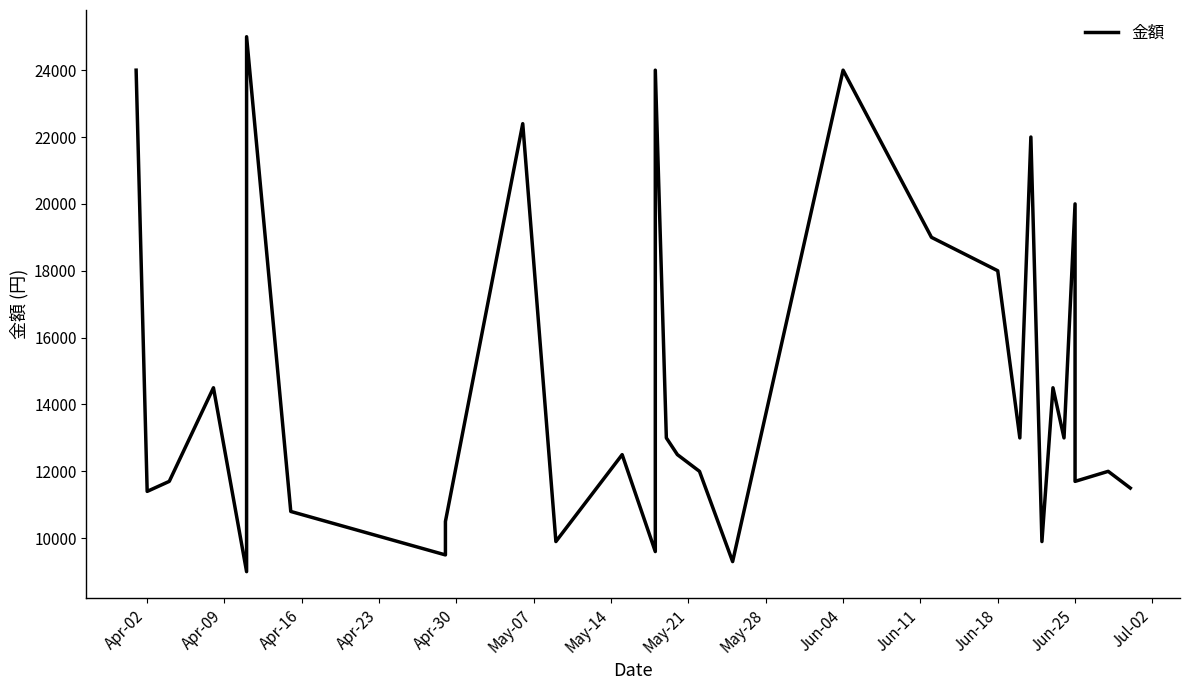

What is the difference between the second highest and second lowest values?

14700